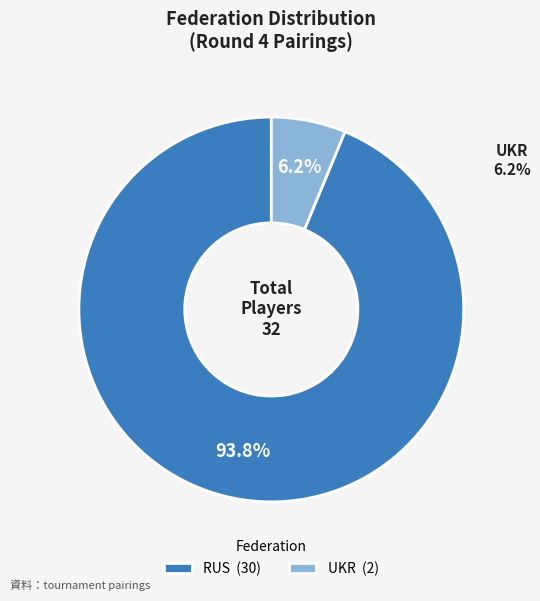

What is the largest slice in the pie chart?

RUS